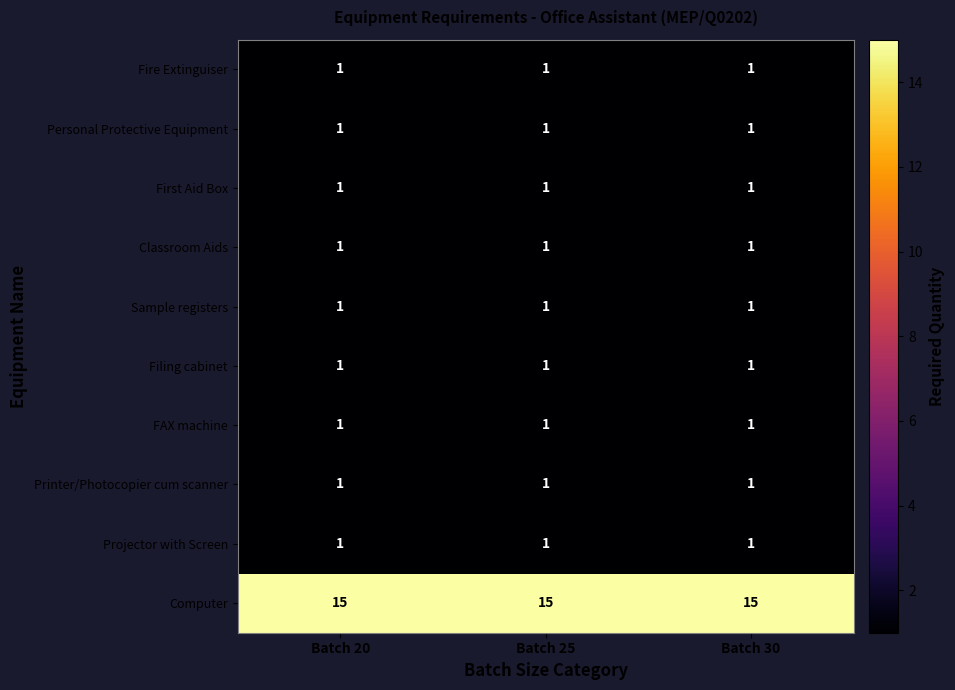

What is the greatest value displayed?

15